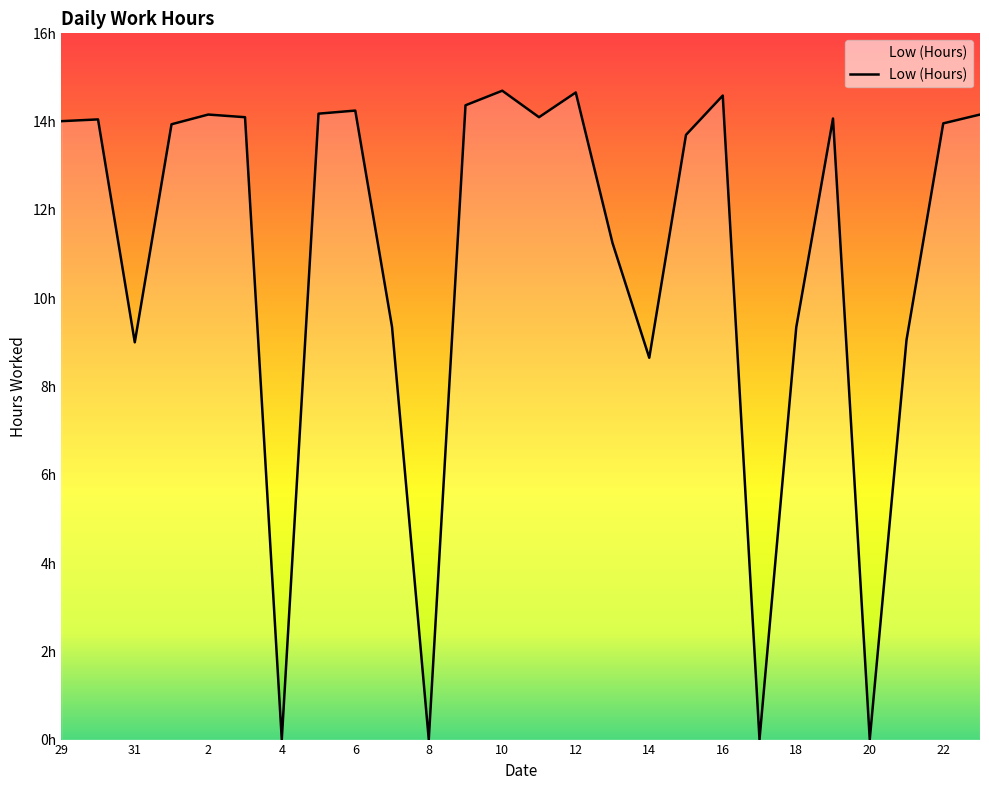

Reading left to right, extract all data points from this chart.

14.0	14.1	9.0	13.9	14.2	14.1	0.0	14.2	14.2	9.3	0.0	14.4	14.7	14.1	14.7	11.2	8.7	13.7	14.6	0.0	9.3	14.1	0.0	9.1	14.0	14.2